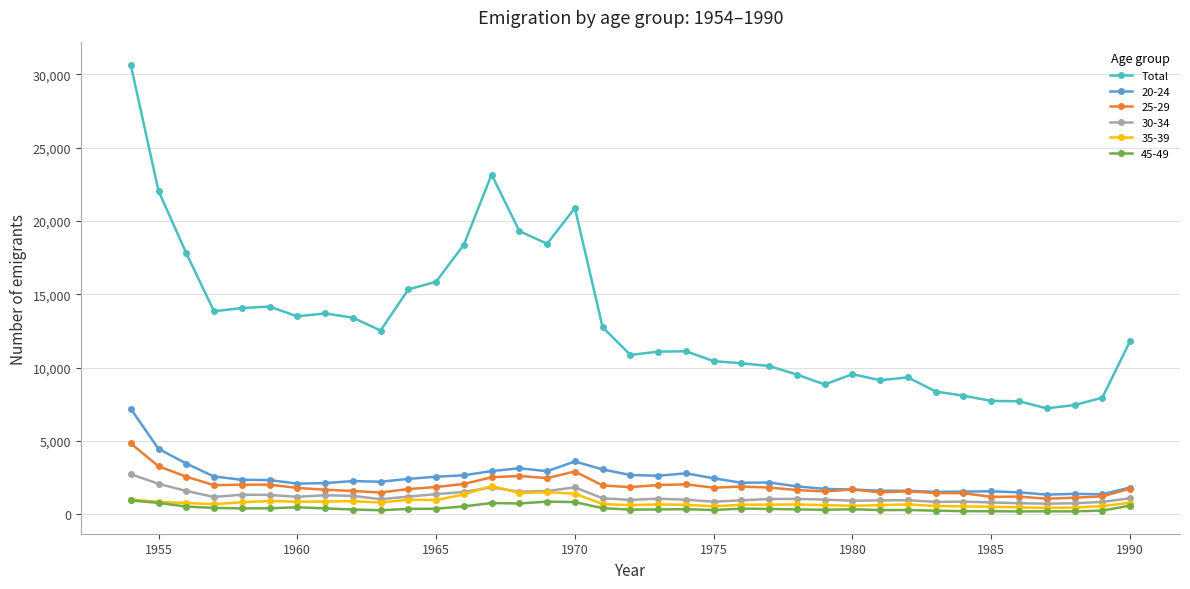

How many series are shown in this chart?

6